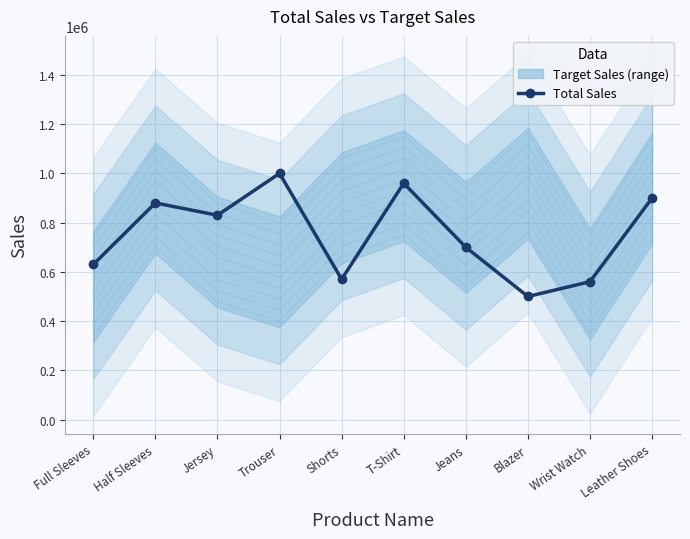

What position from the left is Jeans?

7